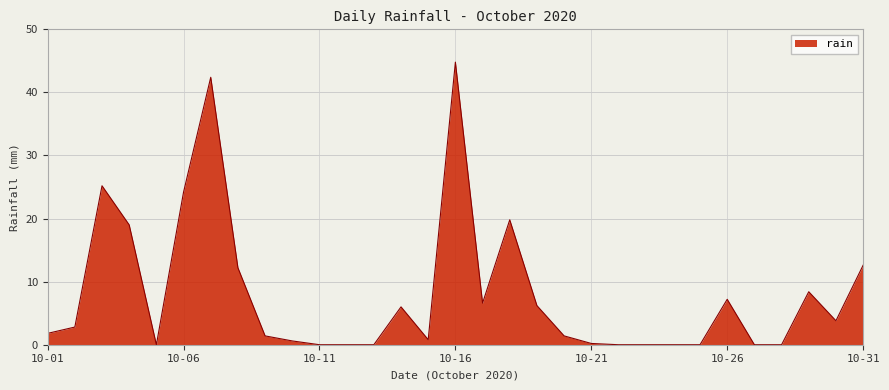

What is the maximum value shown in the chart?

44.8